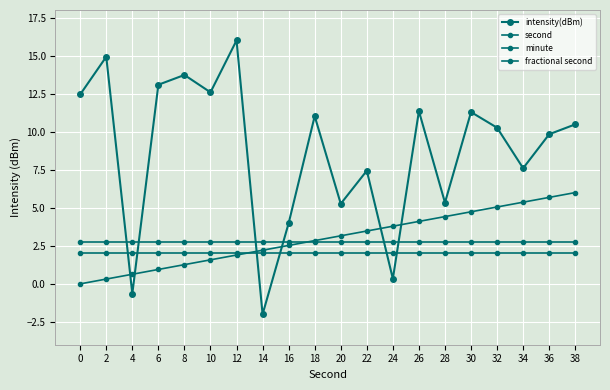

How many series are shown in this chart?

4